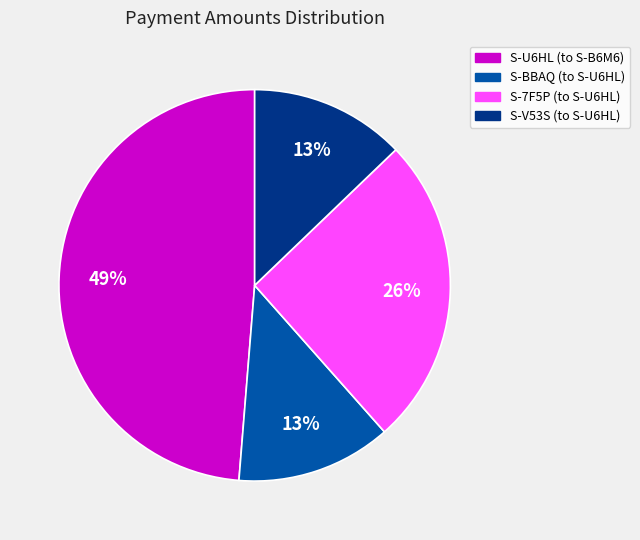

What is the ratio of the value at S-V53S (to S-U6HL) to the value at S-7F5P (to S-U6HL)?

0.5